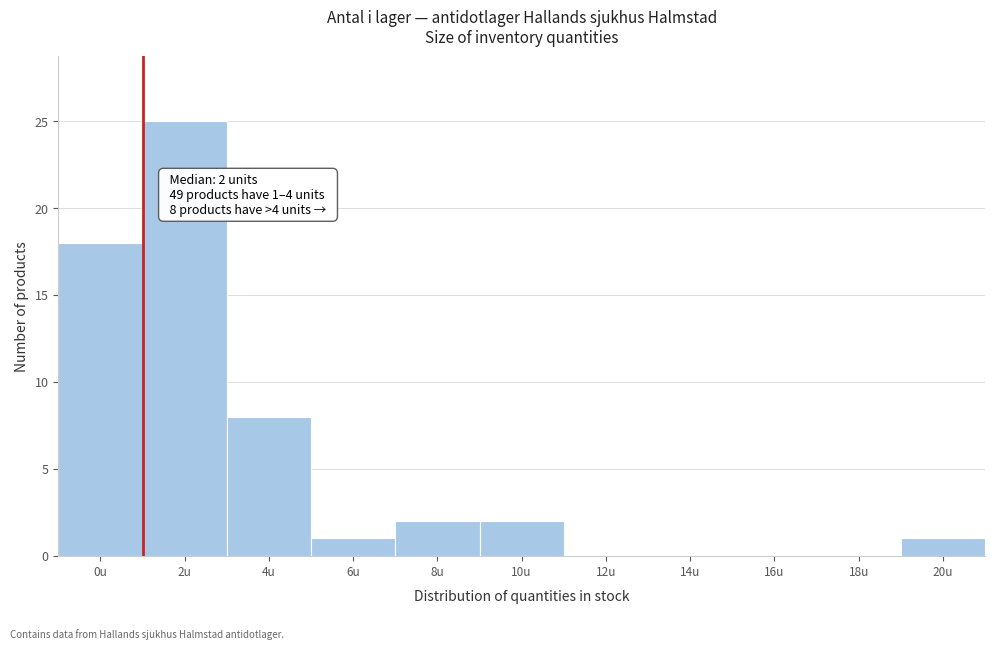

Reading left to right, what are all the values shown in this chart?

0u=18	2u=25	4u=8	6u=1	8u=2	10u=2	12u=0	14u=0	16u=0	18u=0	20u=1